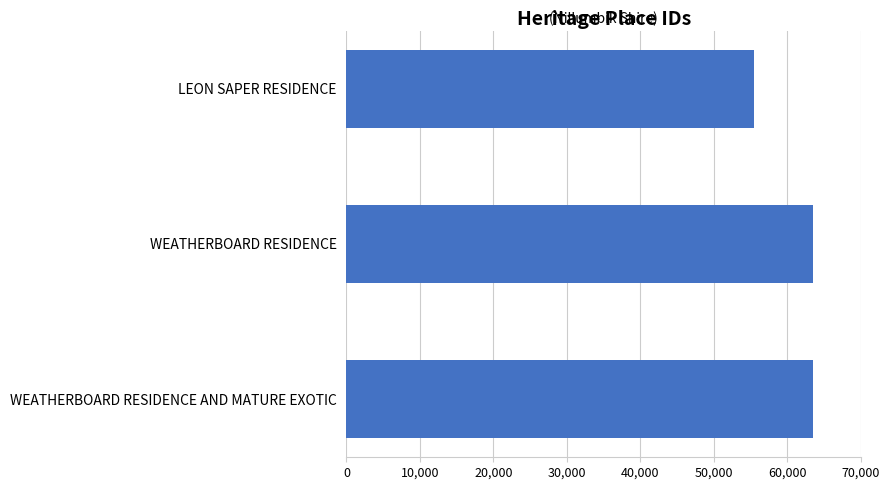

Where is the data nearest to the value 59446?

WEATHERBOARD RESIDENCE